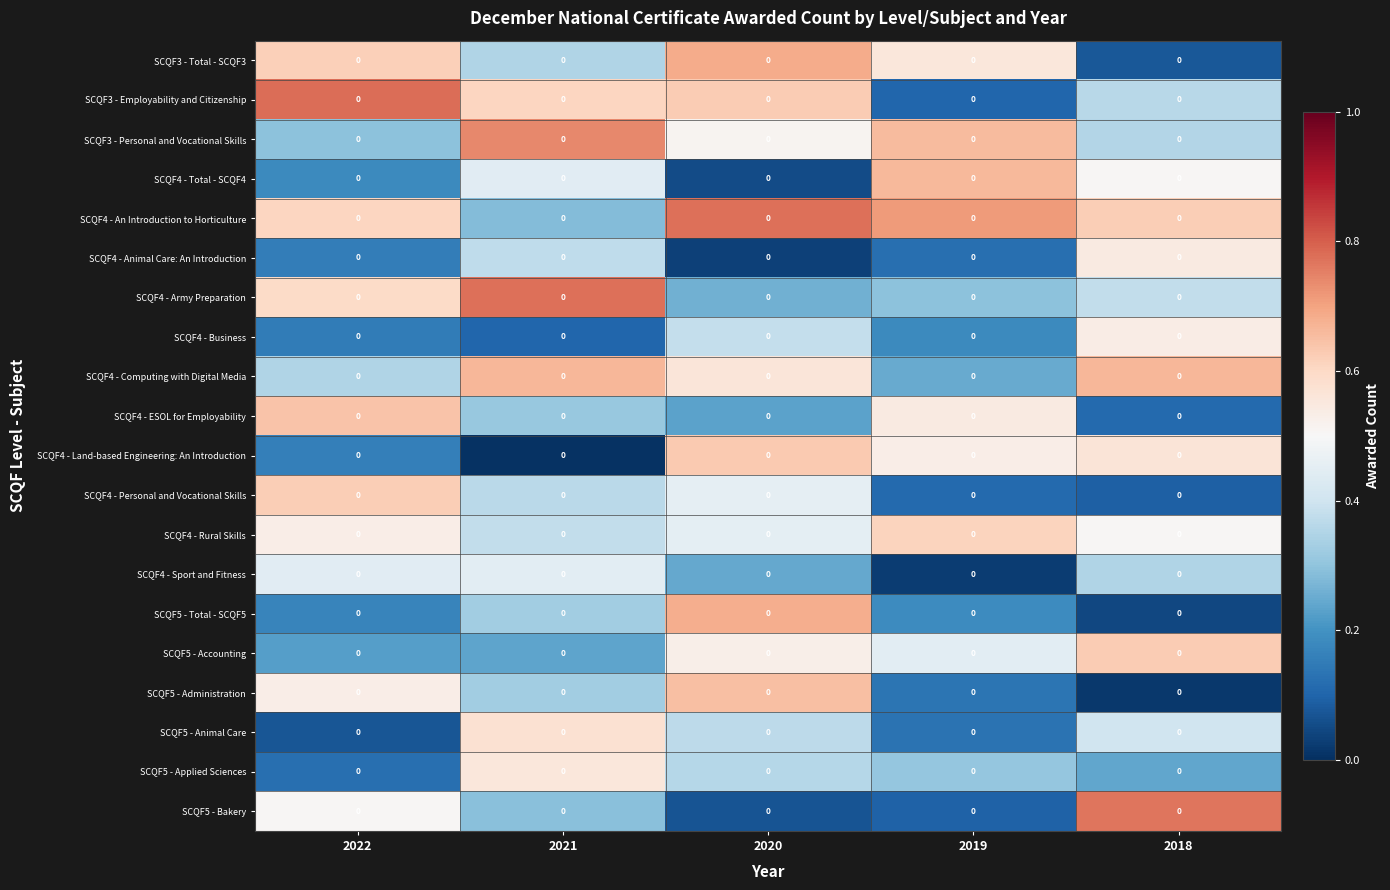

Read the SCQF4 - Rural Skills value at 2021.

0.4